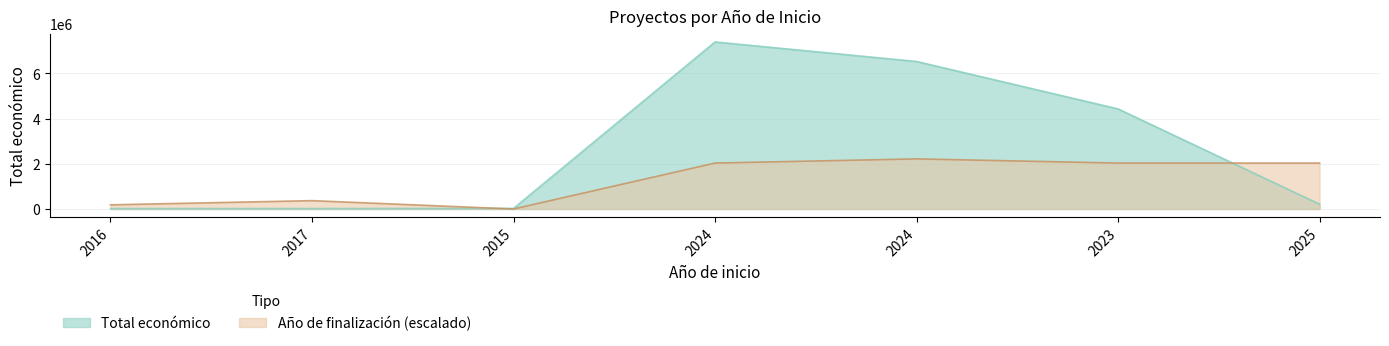

What is the average value of the Total económico series?

2662394.4